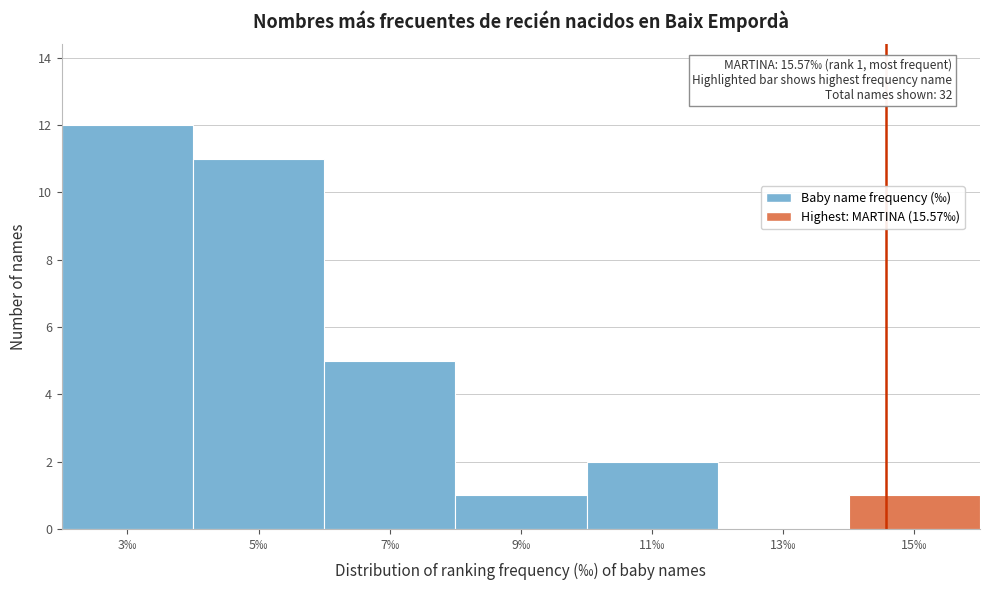

Reading left to right, what are all the values shown in this chart?

3‰=12	5‰=11	7‰=5	9‰=1	11‰=2	13‰=0	15‰=1